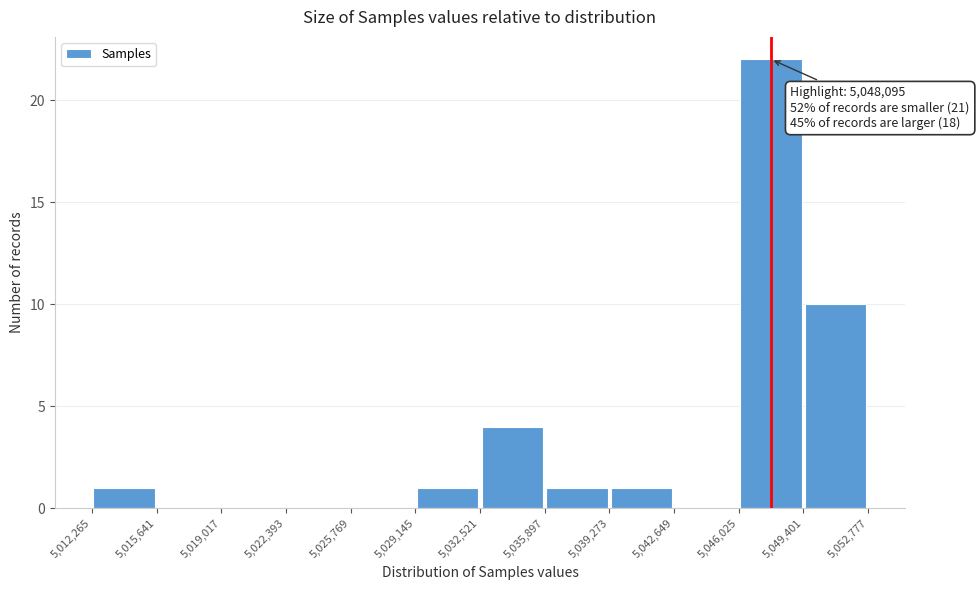

Which range on the x-axis has the tallest bar?

5,046,025 to 5,049,401